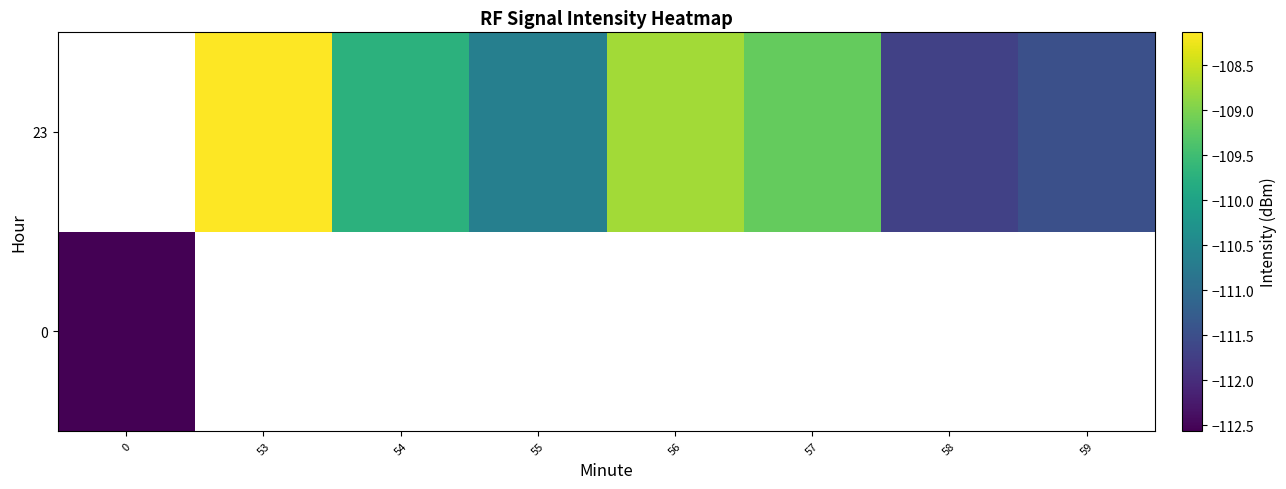

What is the minimum value shown in the chart?

-112.6